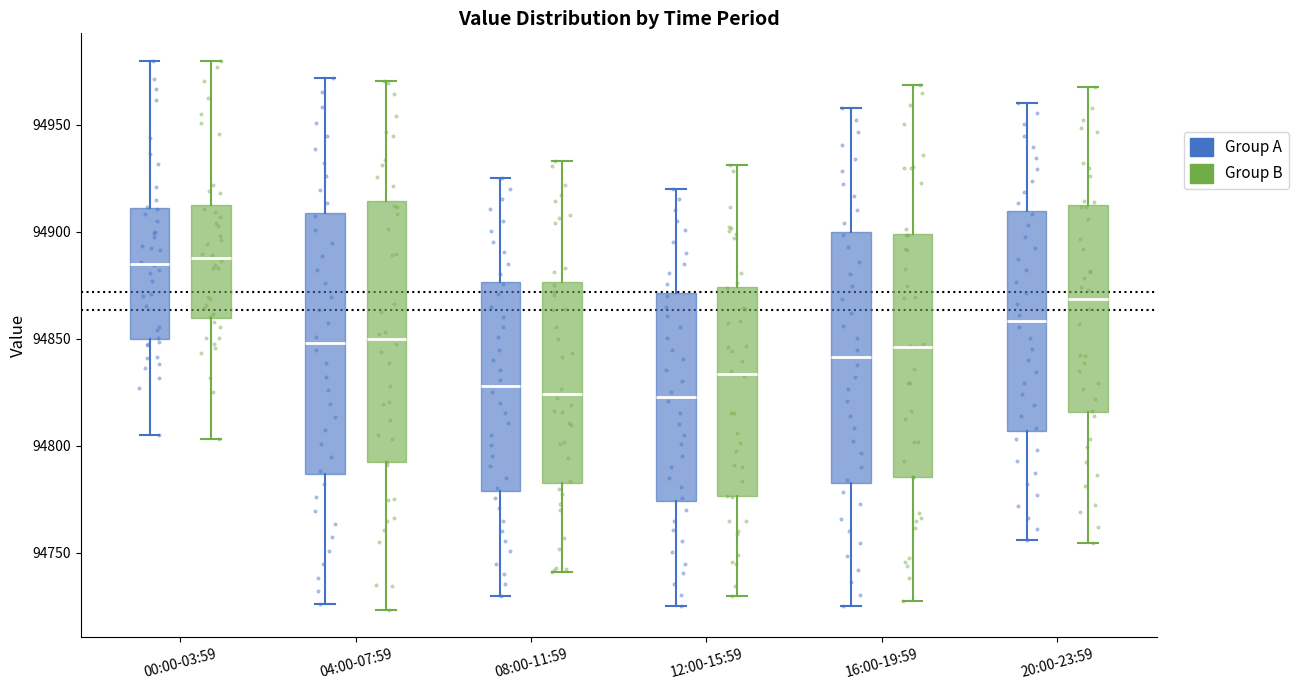

Reading left to right, read every box against the y-axis: the position of its median line, the range the box covers, and the ends of its whiskers. The values are not printed on the chart, so give them approximately, as read against the axis.

00:00-03:59 (Group A): median 94885, box 94850 to 94910, whiskers 94805 to 94980
00:00-03:59 (Group B): median 94890, box 94860 to 94910, whiskers 94805 to 94980
04:00-07:59 (Group A): median 94850, box 94785 to 94910, whiskers 94725 to 94970
04:00-07:59 (Group B): median 94850, box 94790 to 94915, whiskers 94725 to 94970
08:00-11:59 (Group A): median 94830, box 94780 to 94875, whiskers 94730 to 94925
08:00-11:59 (Group B): median 94825, box 94785 to 94875, whiskers 94740 to 94935
12:00-15:59 (Group A): median 94825, box 94775 to 94870, whiskers 94725 to 94920
12:00-15:59 (Group B): median 94835, box 94775 to 94875, whiskers 94730 to 94930
16:00-19:59 (Group A): median 94840, box 94785 to 94900, whiskers 94725 to 94960
16:00-19:59 (Group B): median 94845, box 94785 to 94900, whiskers 94725 to 94970
20:00-23:59 (Group A): median 94860, box 94805 to 94910, whiskers 94755 to 94960
20:00-23:59 (Group B): median 94870, box 94815 to 94910, whiskers 94755 to 94970